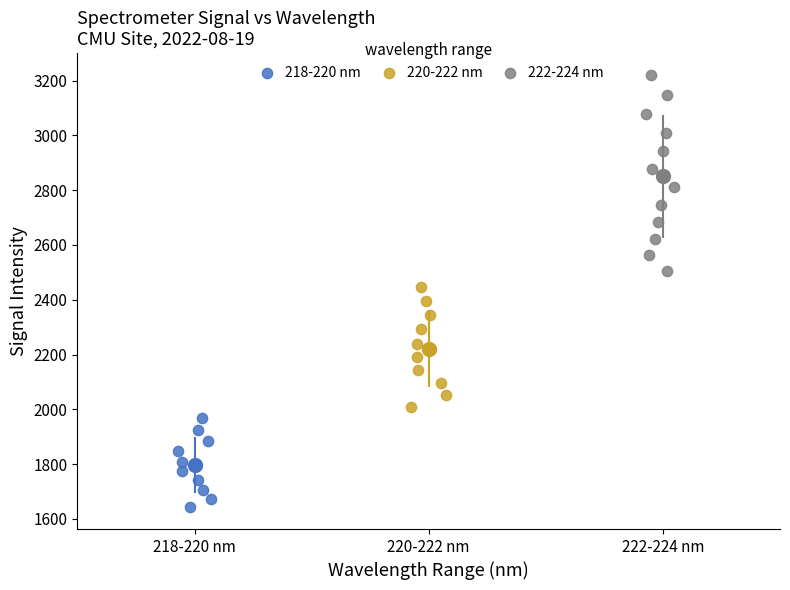

Which series reaches the maximum Y coordinate?

222-224 nm